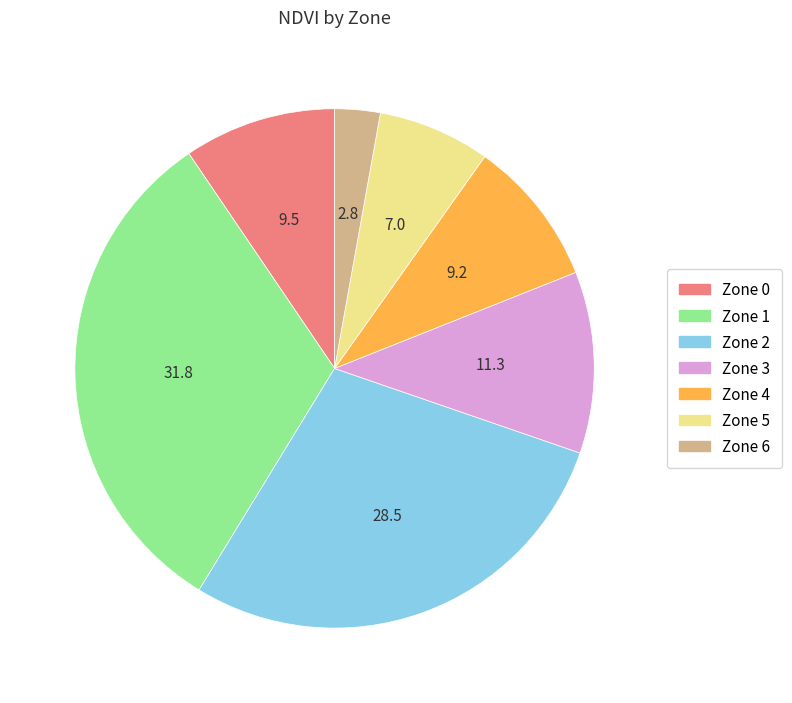

Does Zone 6 represent more than half of the total?

No